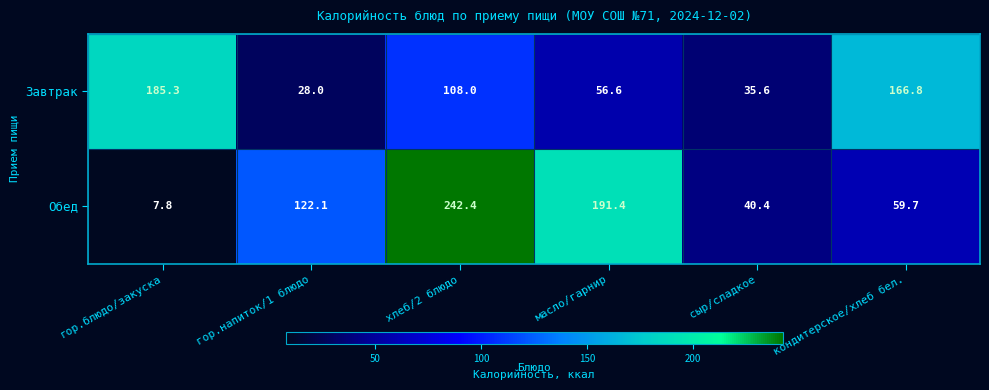

At кондитерское/хлеб бел., list the series in order from largest to smallest.

Завтрак, Обед